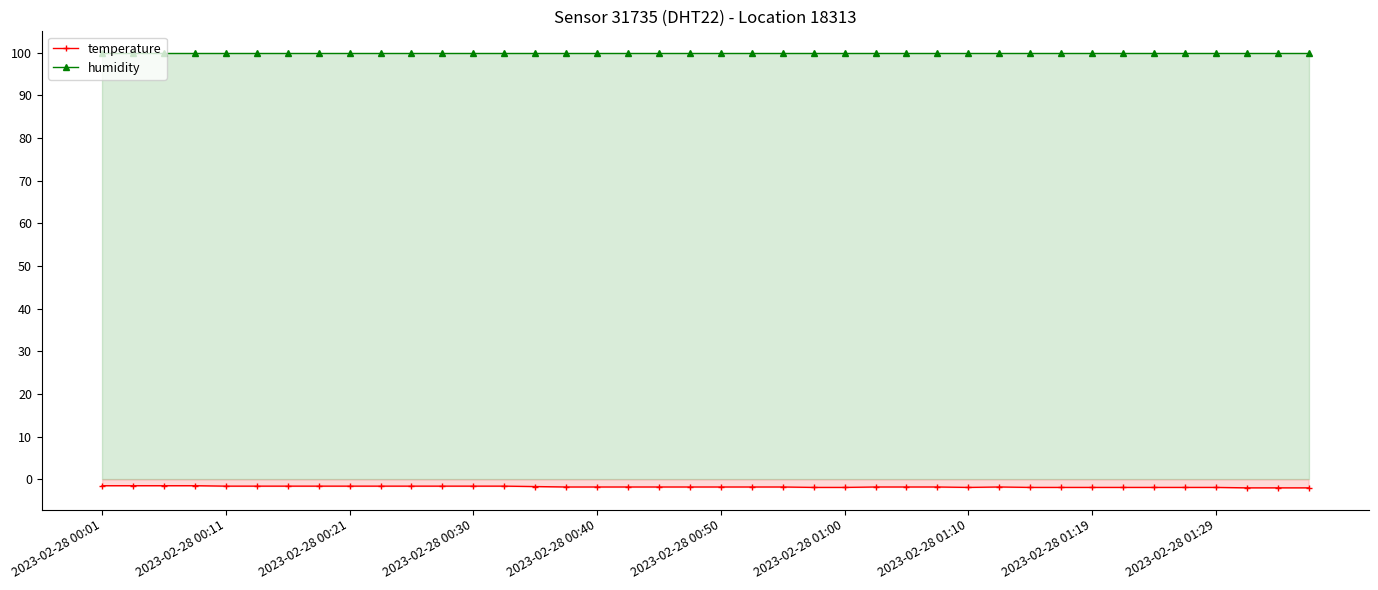

What is the smallest value displayed?

-2.0